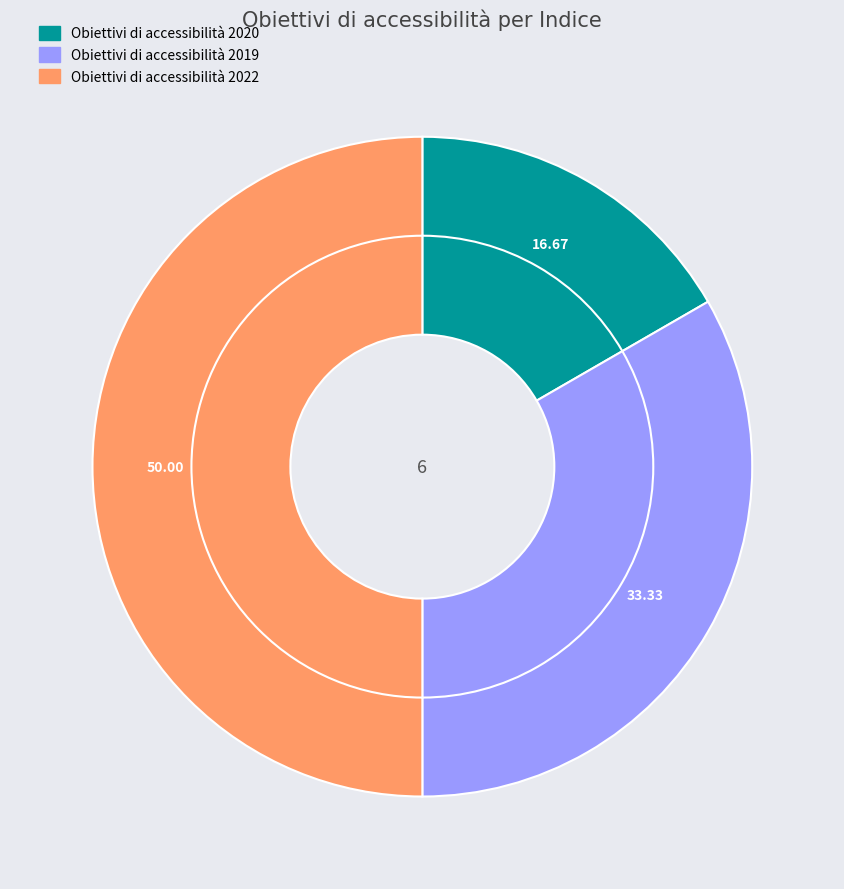

How many segments does this pie chart have?

3